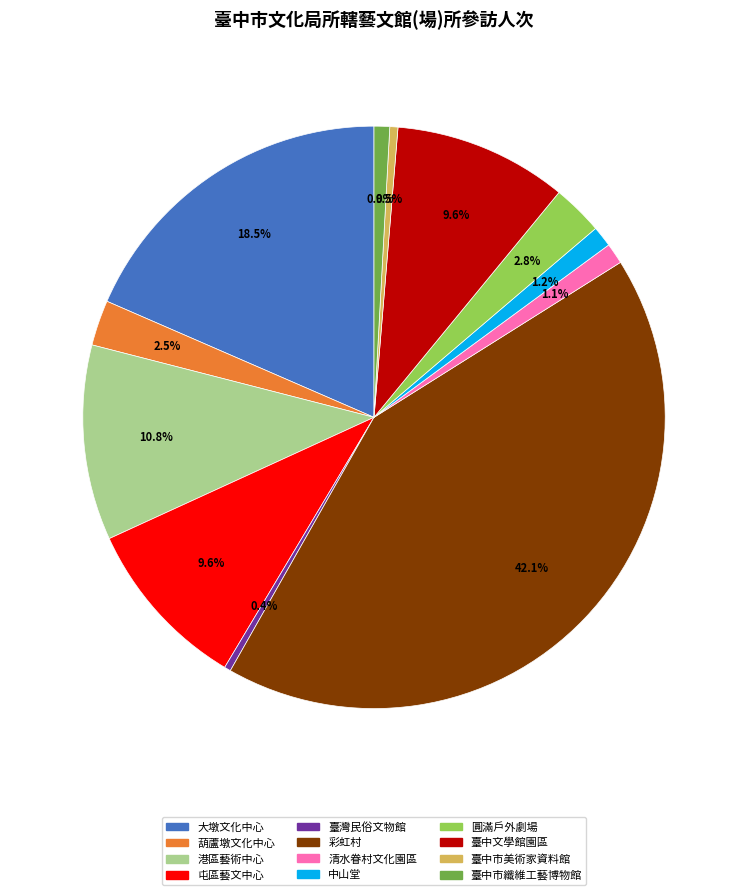

Between 臺中文學館園區 and 臺中市美術家資料館, which is larger?

臺中文學館園區